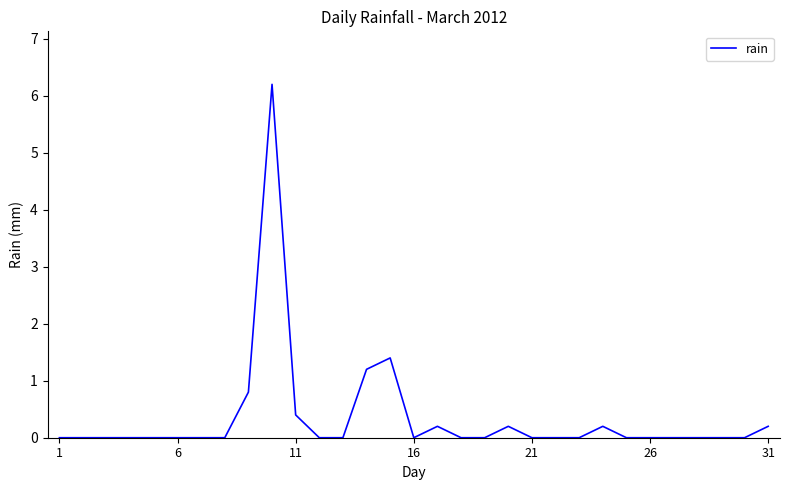

Is this an area chart (filled region under the line)?

No